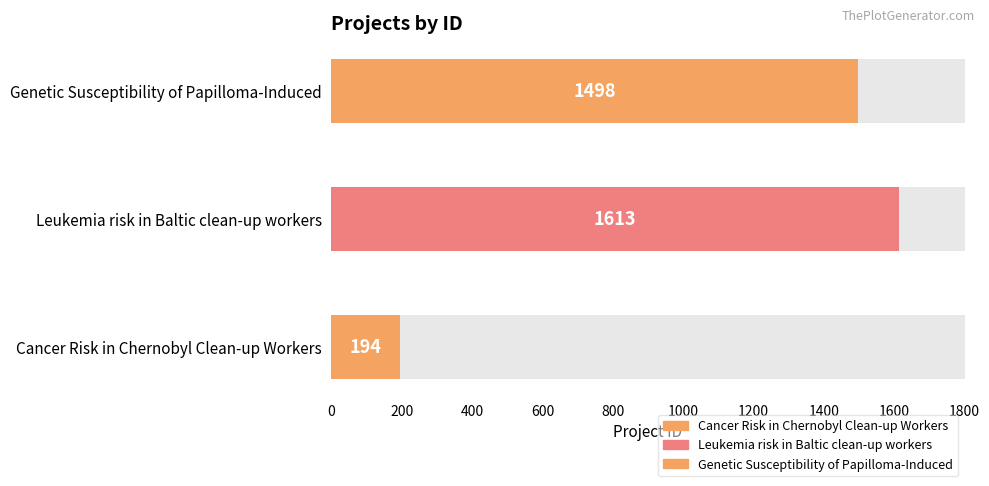

Reading left to right, transcribe all the data shown in this chart.

Cancer Risk in Chernobyl Clean-up Workers=194	Leukemia risk in Baltic clean-up workers=1613	Genetic Susceptibility of Papilloma-Induced=1498